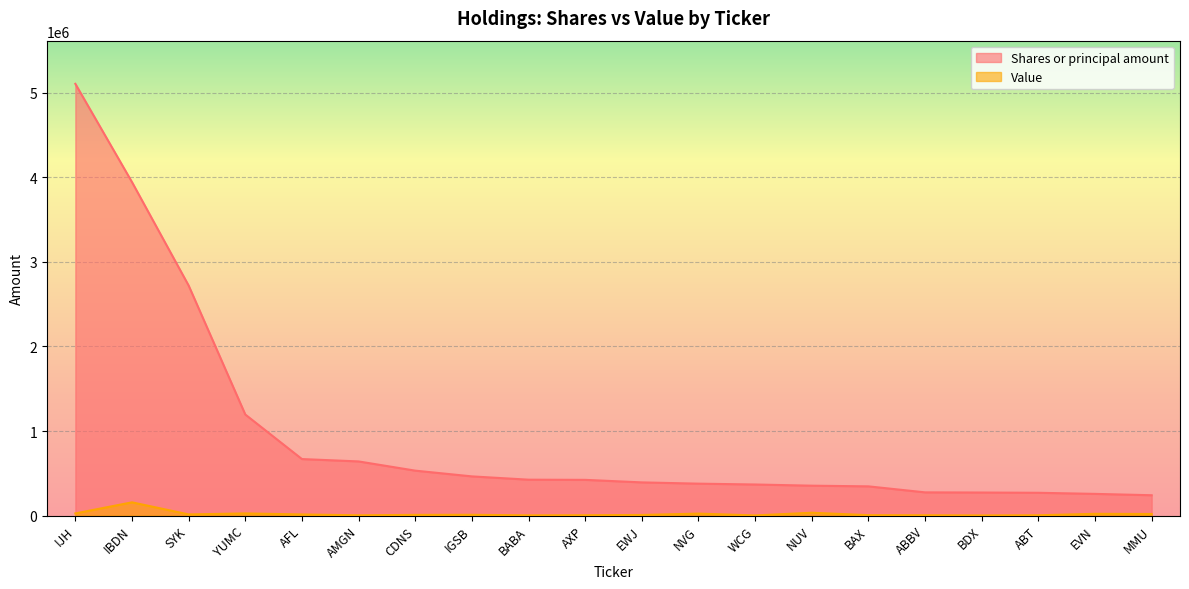

At which category is the sum across all series the highest?

IJH